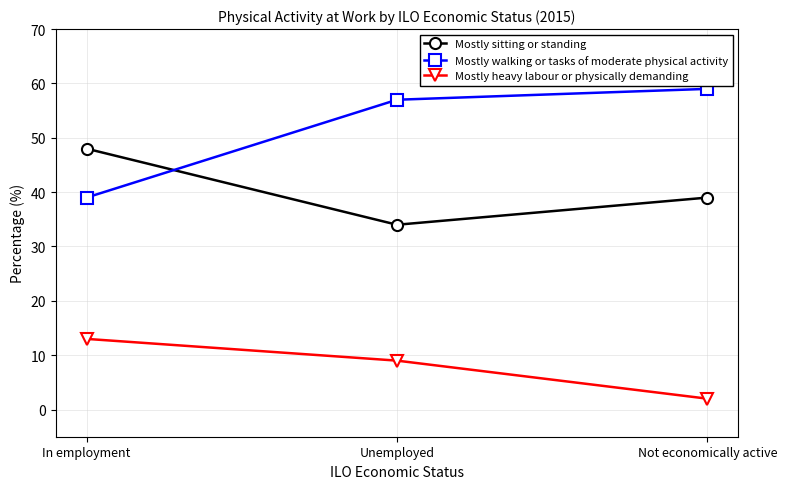

Reading left to right, extract all data points from this chart.

Mostly sitting or standing: 48	34	39
Mostly walking or tasks of moderate physical activity: 39	57	59
Mostly heavy labour or physically demanding: 13	9	2